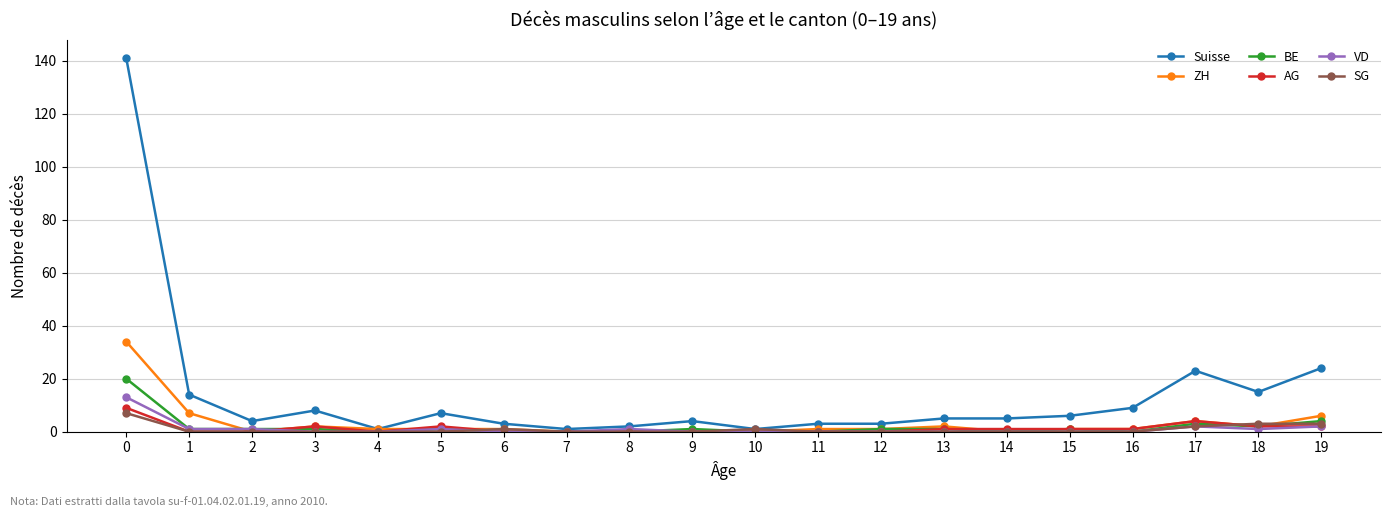

Which series has the largest range (max minus min)?

Suisse